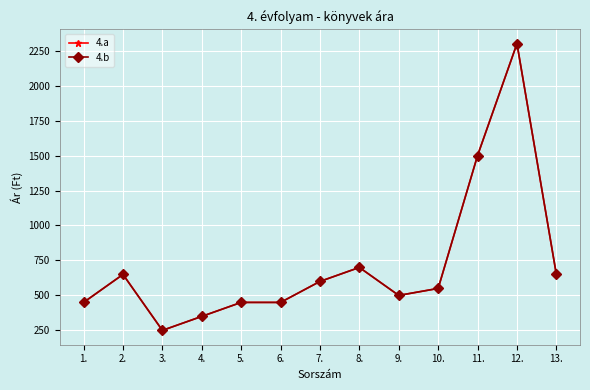

Reading left to right, what are all the values shown in this chart?

4.a: 450	650	250	350	450	450	600	700	500	550	1500	2300	650
4.b: 450	650	250	350	450	450	600	700	500	550	1500	2300	650